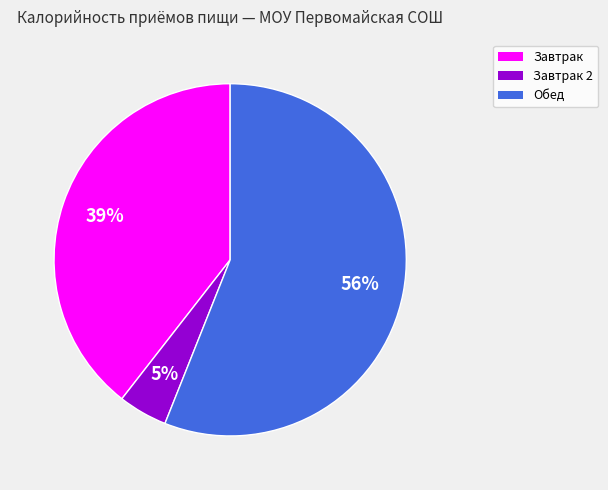

To the nearest percent, what is the average slice percentage?

33%